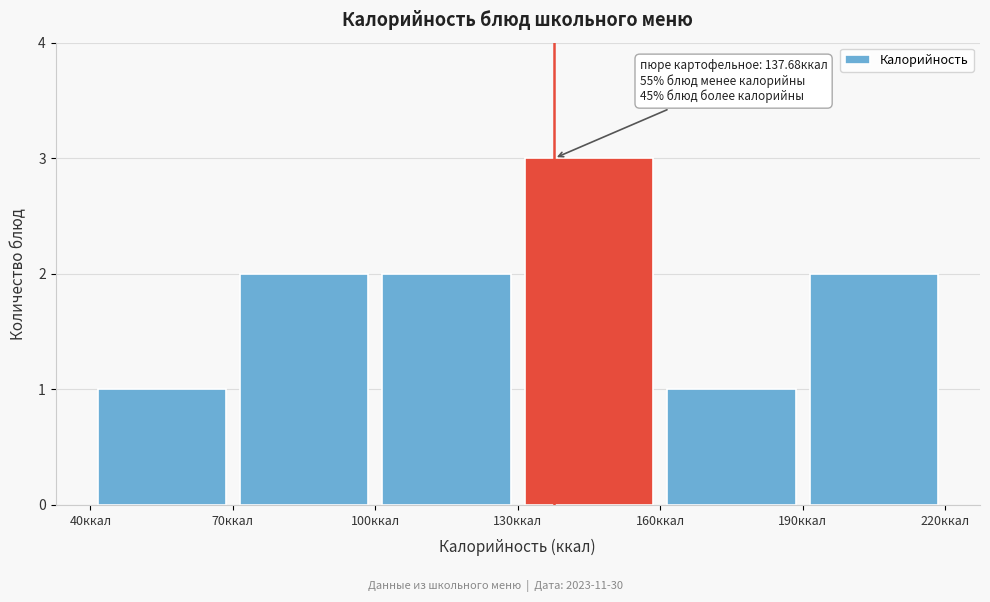

Over which range of the x-axis is the bar tallest?

130 to 160